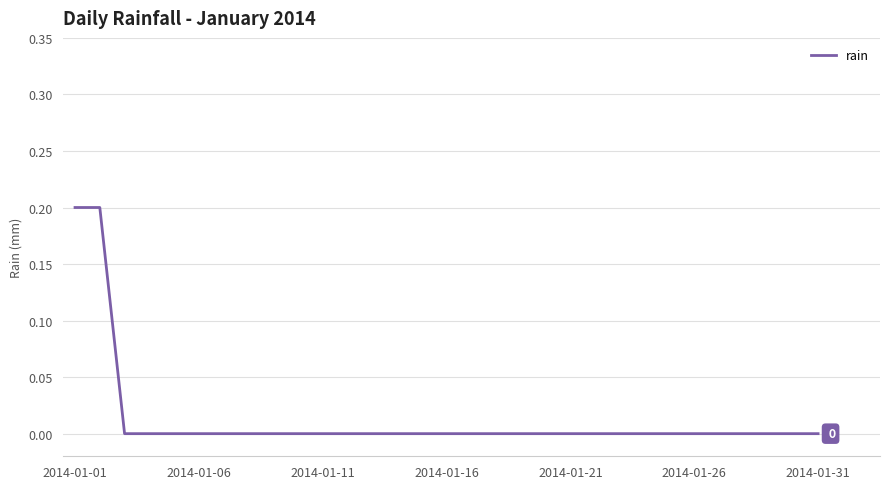

How many lines are shown in the chart?

1